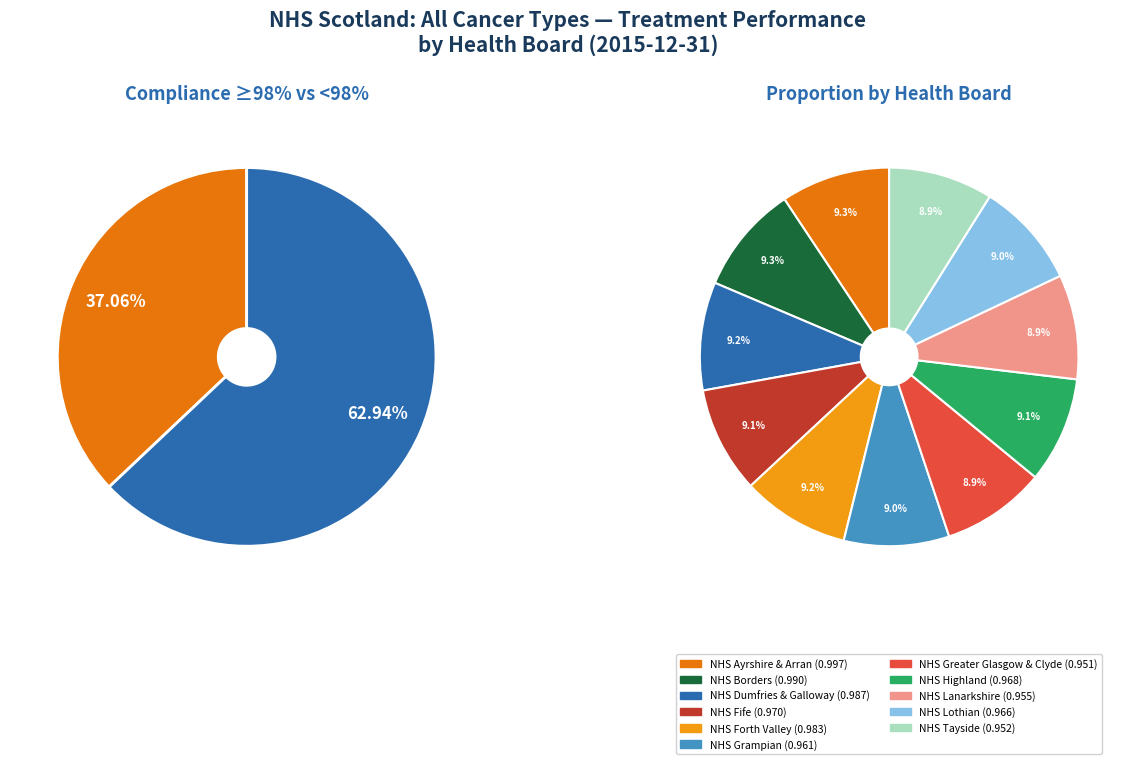

What is the total percentage of NHS Lanarkshire and NHS Grampian?

17.9%